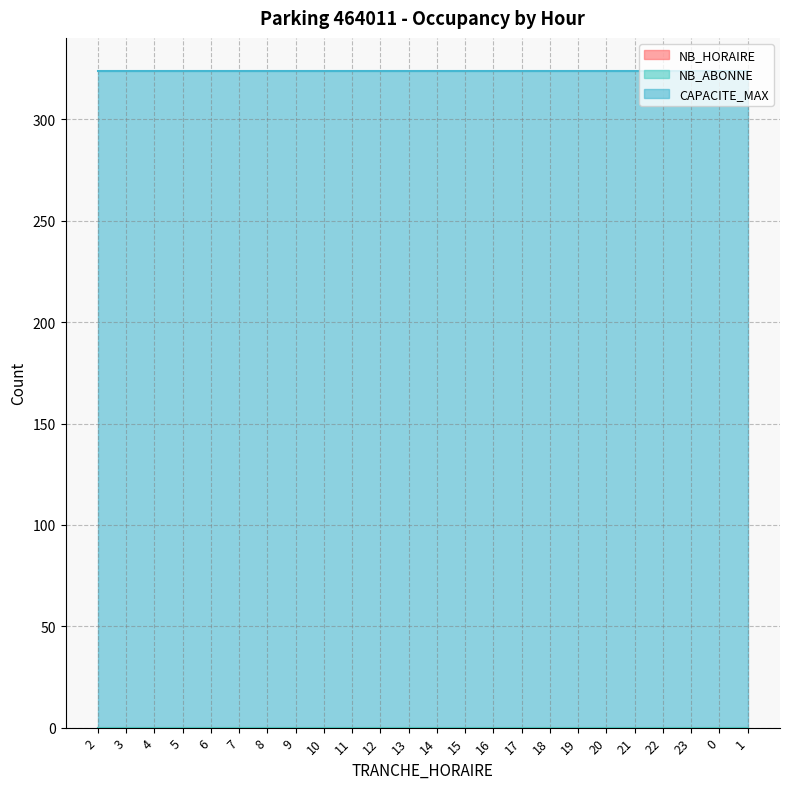

Reading right to left, transcribe all the data shown in this chart.

NB_HORAIRE: 1=0	0=0	23=0	22=0	21=0	20=0	19=0	18=0	17=0	16=0	15=0	14=0	13=0	12=0	11=0	10=0	9=0	8=0	7=0	6=0	5=0	4=0	3=0	2=0
NB_ABONNE: 1=0	0=0	23=0	22=0	21=0	20=0	19=0	18=0	17=0	16=0	15=0	14=0	13=0	12=0	11=0	10=0	9=0	8=0	7=0	6=0	5=0	4=0	3=0	2=0
CAPACITE_MAX: 1=324	0=324	23=324	22=324	21=324	20=324	19=324	18=324	17=324	16=324	15=324	14=324	13=324	12=324	11=324	10=324	9=324	8=324	7=324	6=324	5=324	4=324	3=324	2=324